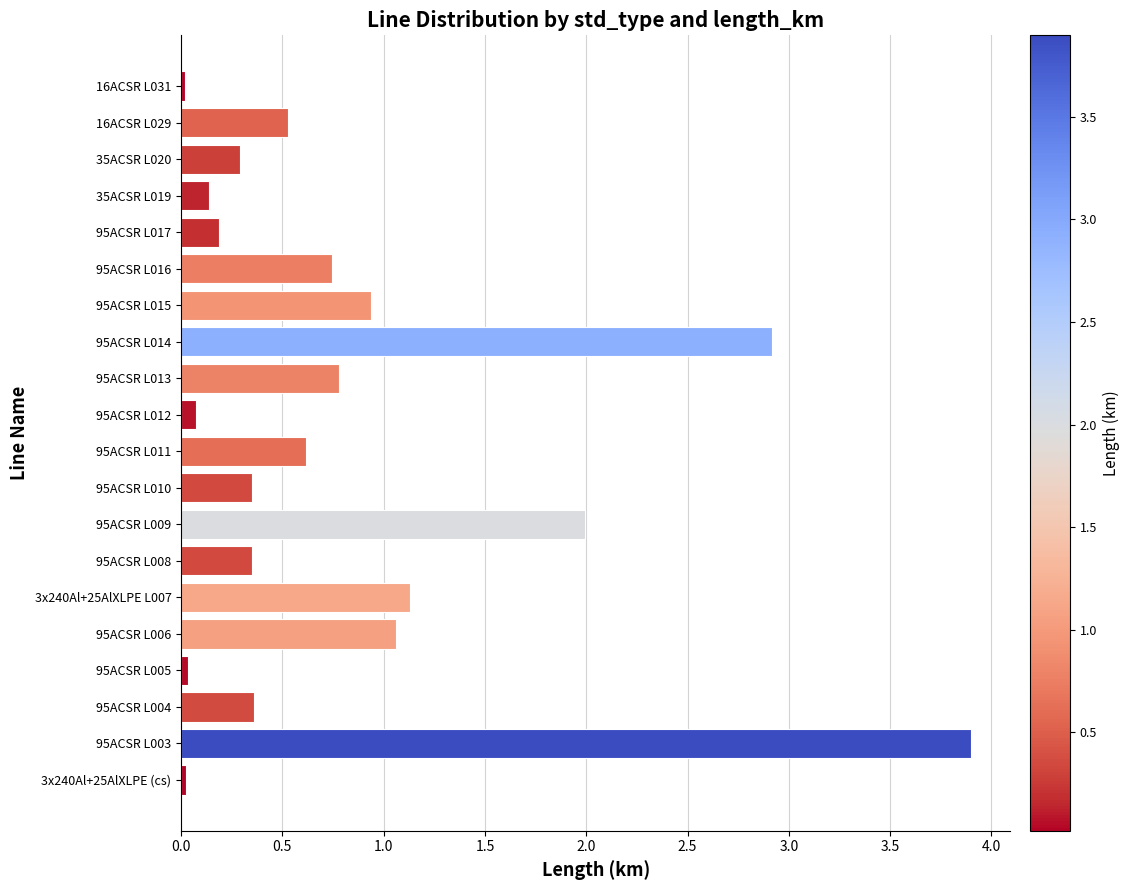

The chart shows a value of 0.7 at 95ACSR L006. True or false?

False